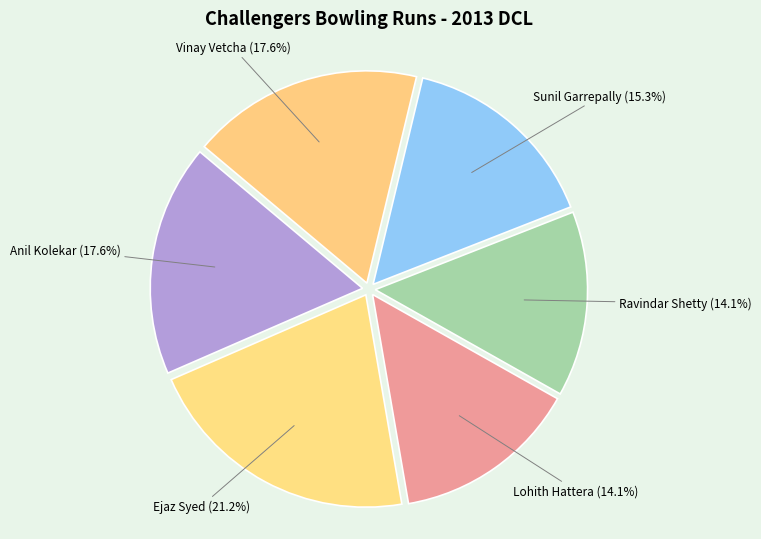

Rank the categories by value from highest to lowest.

Ejaz Syed, Anil Kolekar, Vinay Vetcha, Sunil Garrepally, Lohith Hattera, Ravindar Shetty